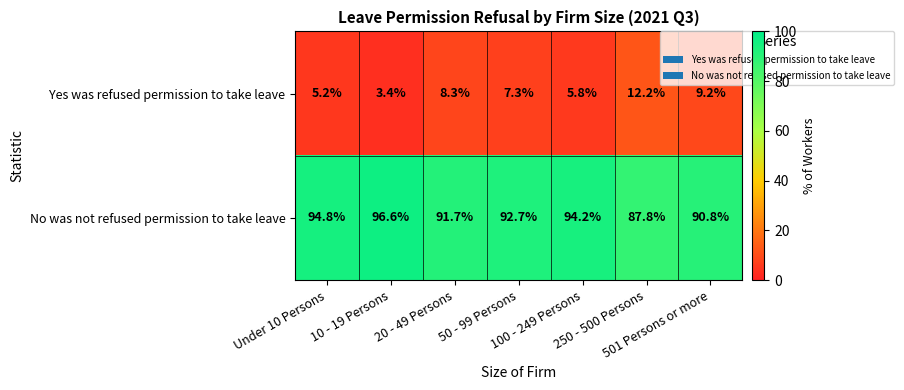

Which series has the largest total across all categories?

No was not refused permission to take leave